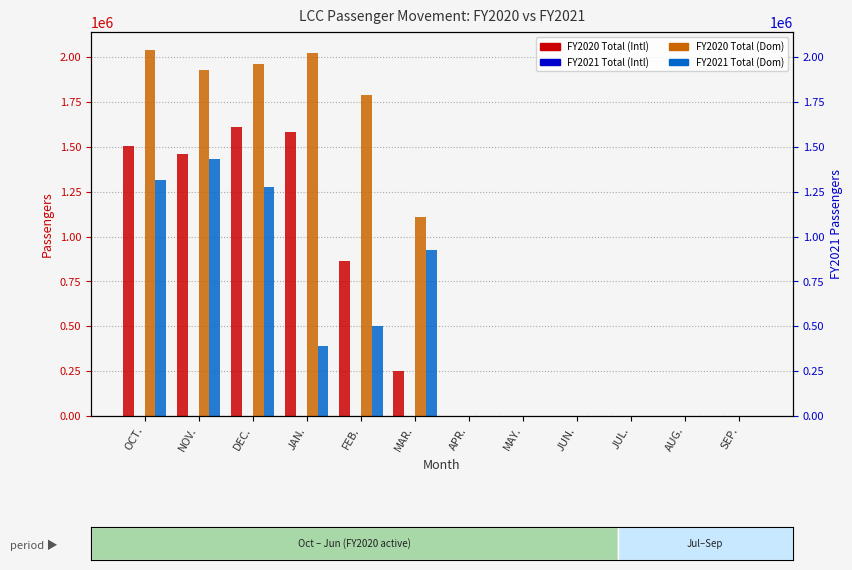

How many positive values does the FY2020 Total (Dom) series have?

6